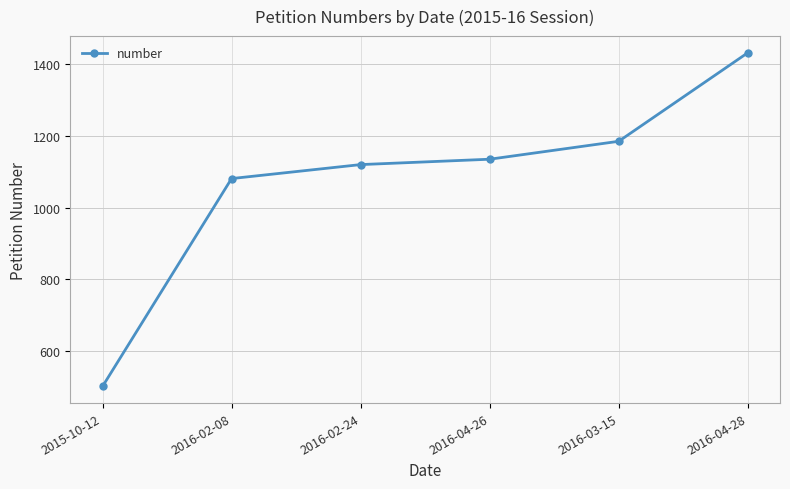

True or false: there are more than 2 points higher than both neighbors.

False